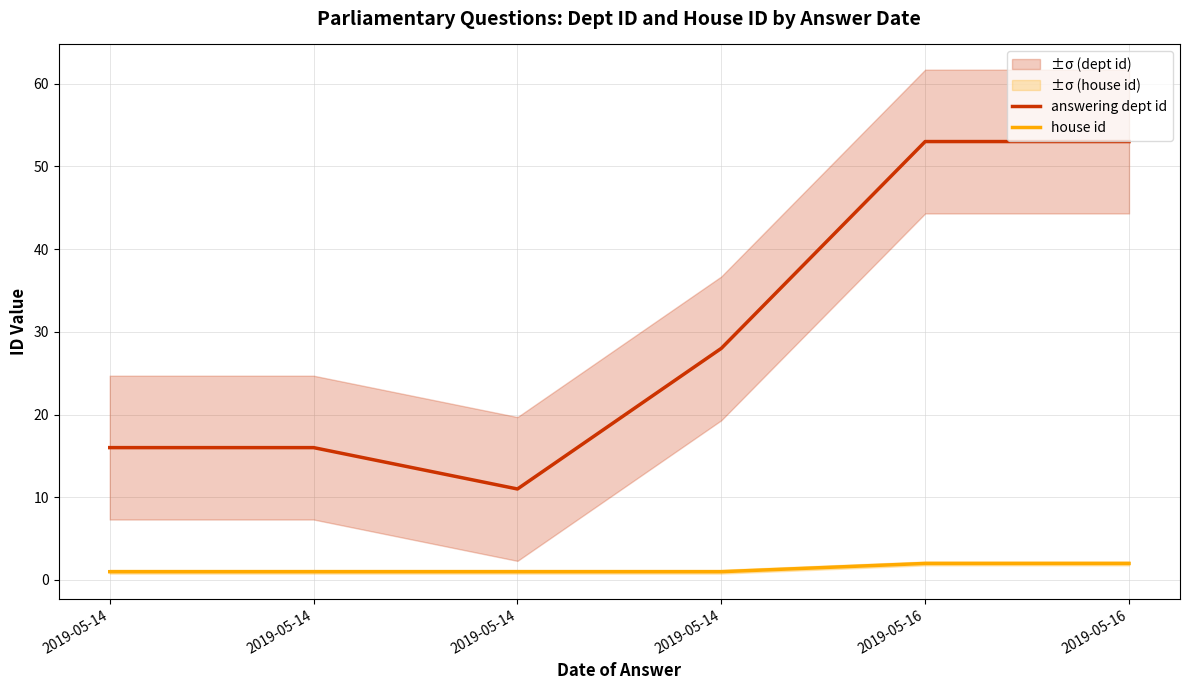

What is the value of the house id point at the 1st from the left?

1